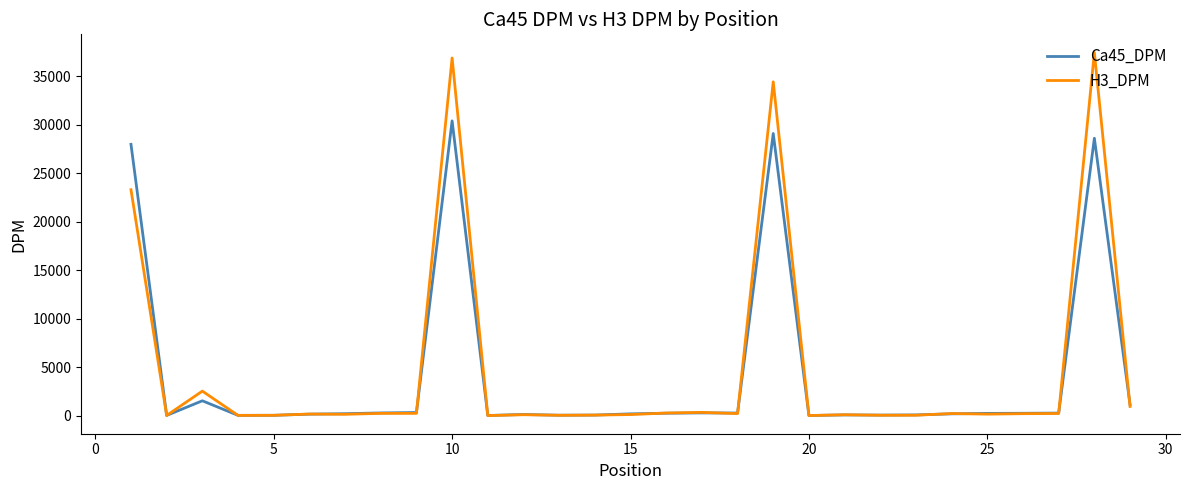

List the series in order of their peak value, lowest first.

Ca45_DPM, H3_DPM